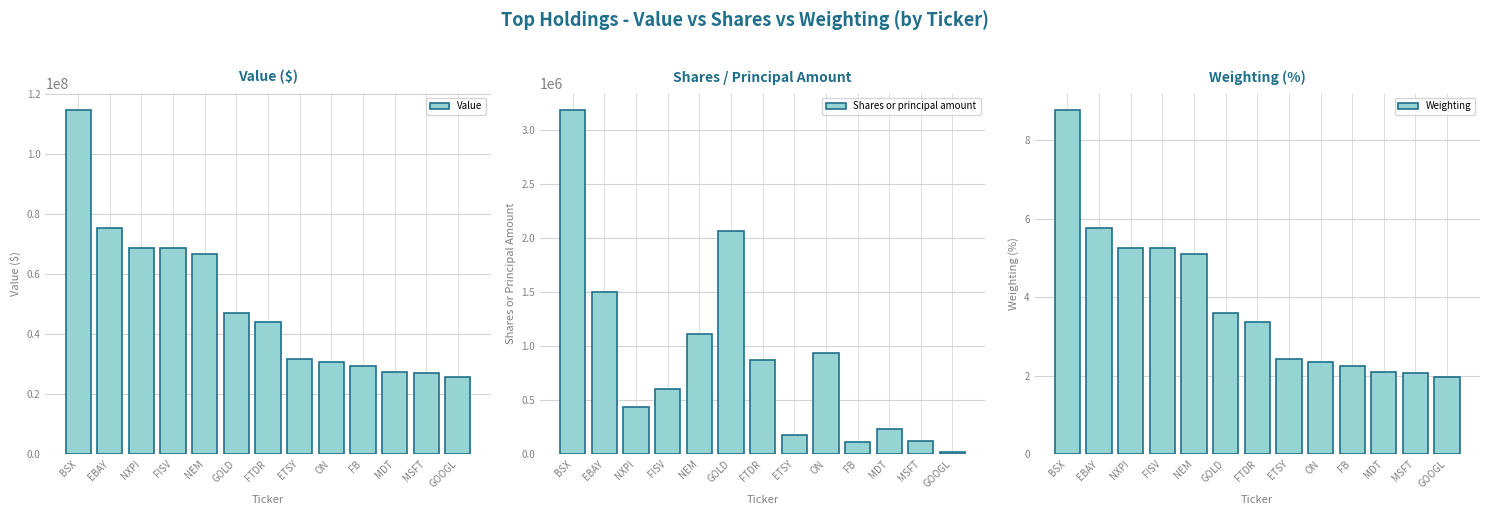

What is the difference between the highest and lowest values at NEM?

66715994.9